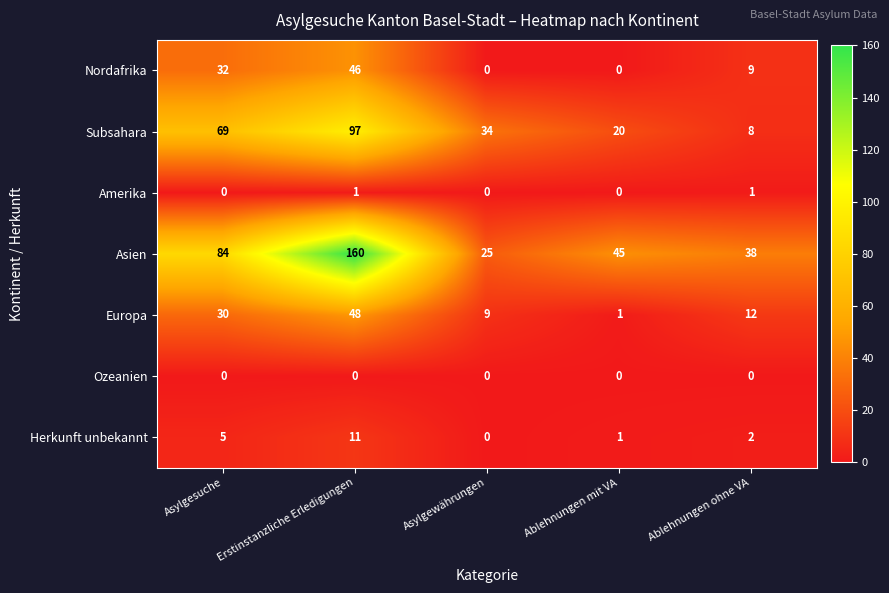

Where is Asien nearest to the value 92?

Asylgesuche